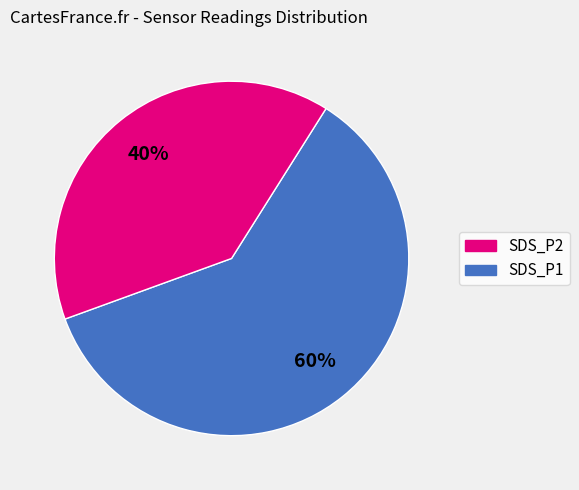

Is there any slice that represents more than half of the pie?

Yes